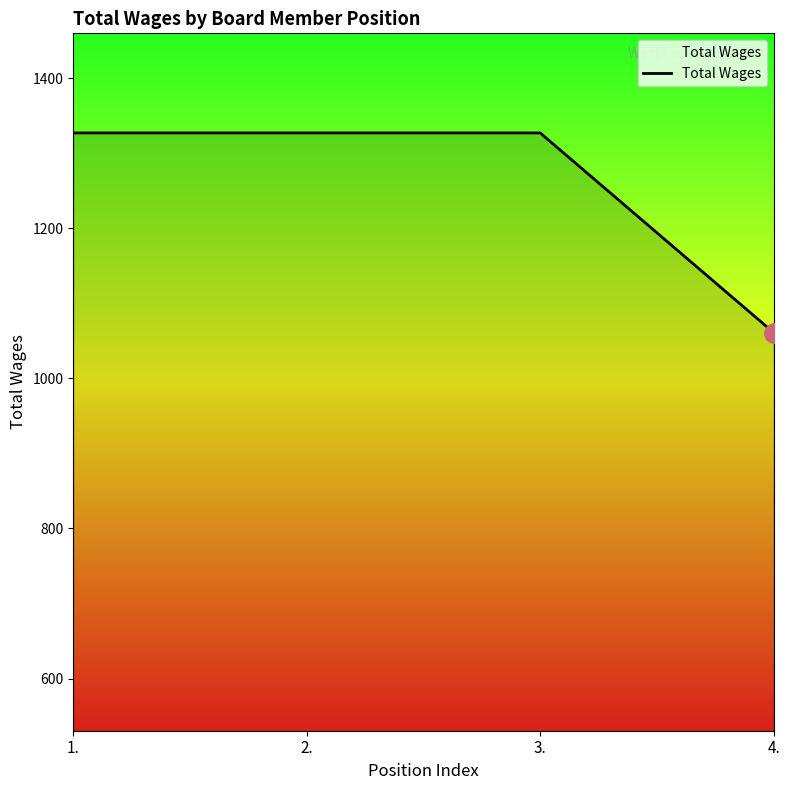

Approximately how many times larger is the value at 2. compared to 1.?

1.0